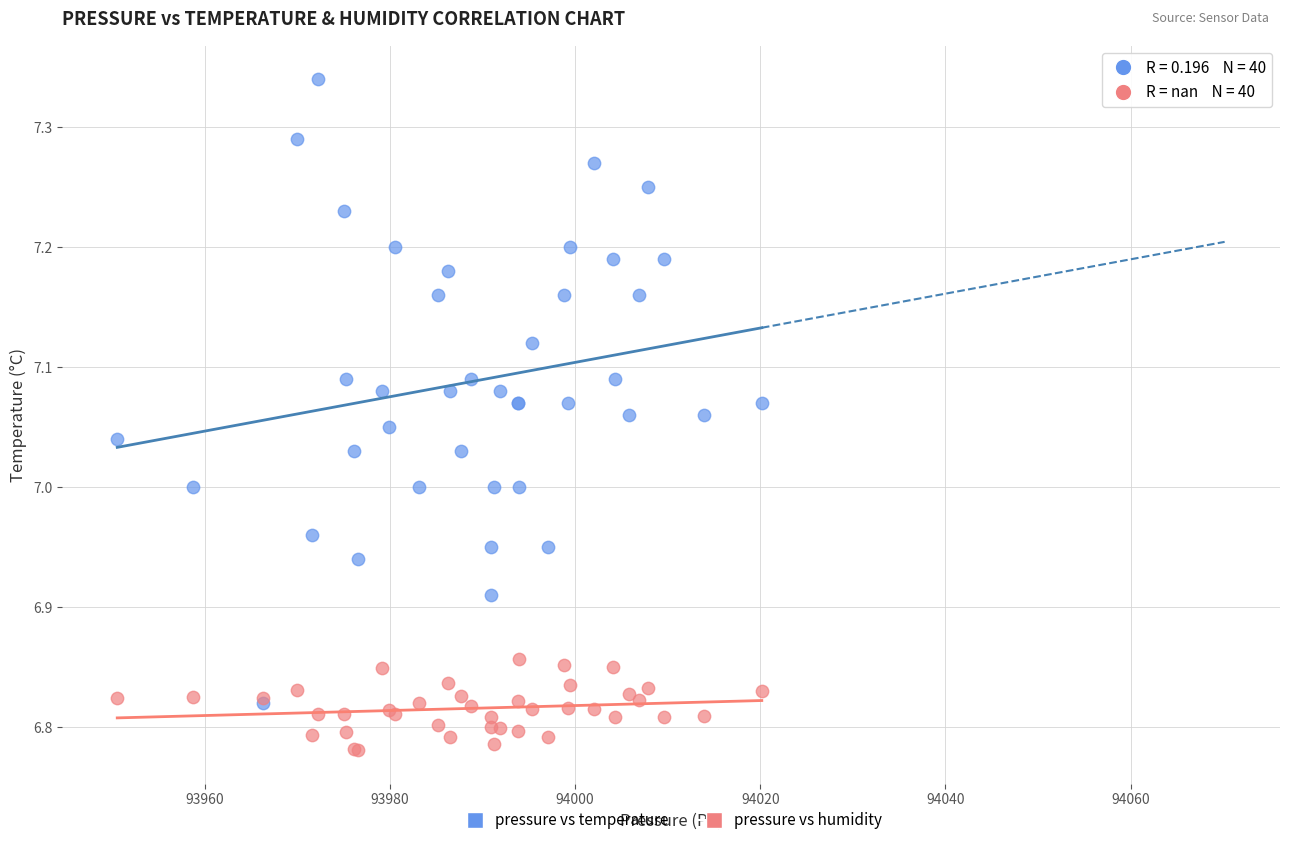

Which series contains the highest Y value?

pressure vs temperature